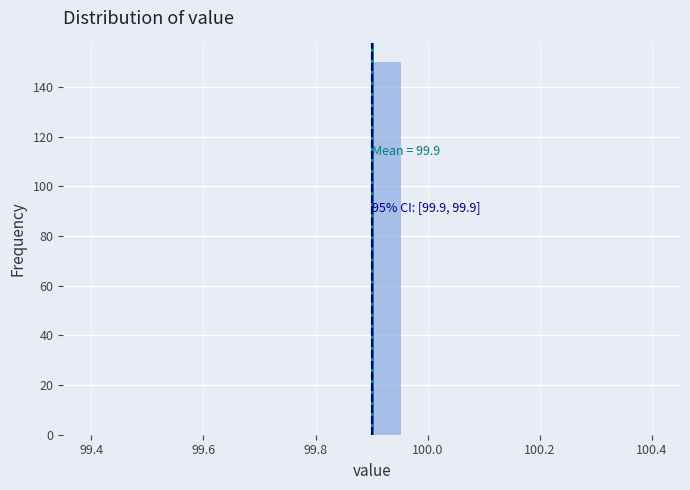

Around what value on the x-axis is the tallest bar? Give the approximate position of its centre, as read against the axis.

99.92